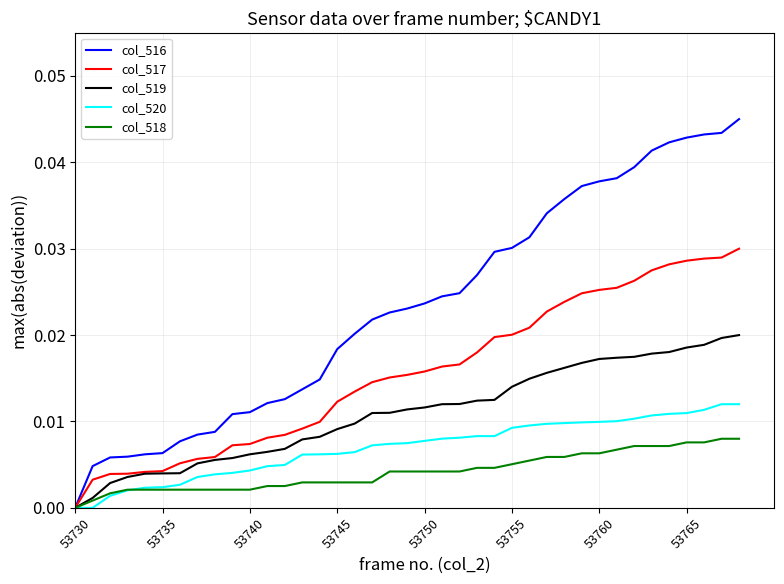

Rank the series by their maximum value, from lowest to highest.

col_518, col_520, col_519, col_517, col_516